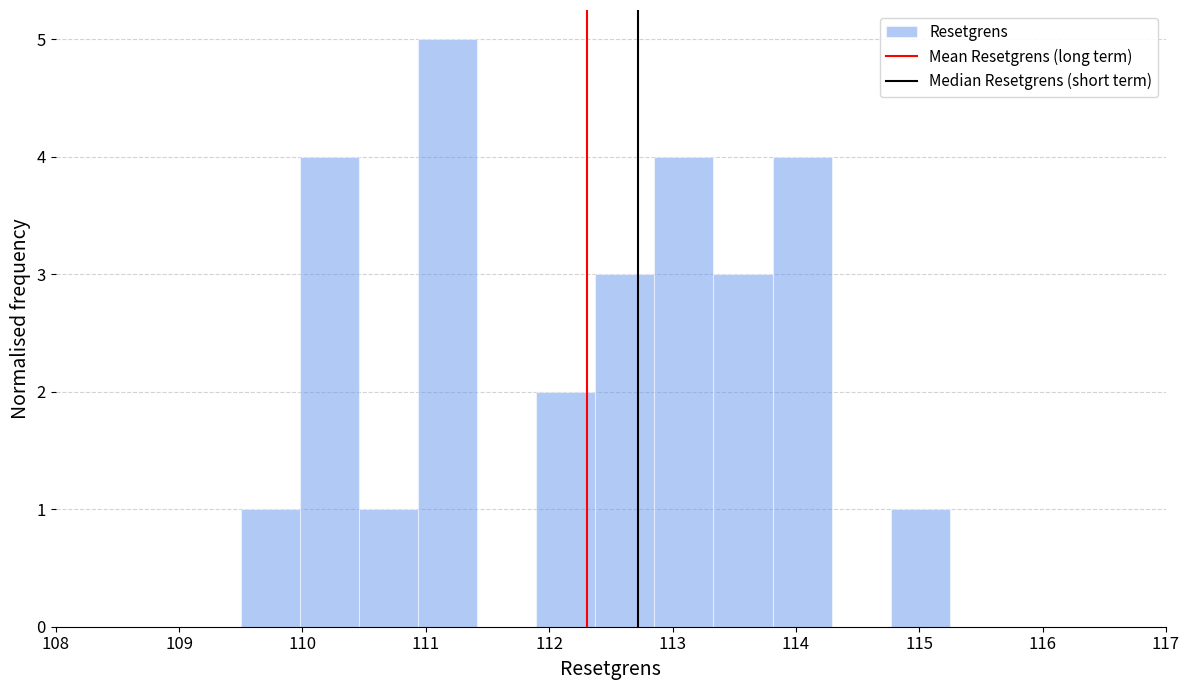

How tall is the bar that spans 114.8 to 115.2 on the x-axis? Neither the bar edges nor the heights are printed on the chart, so give them approximately, as read against the axes.

1